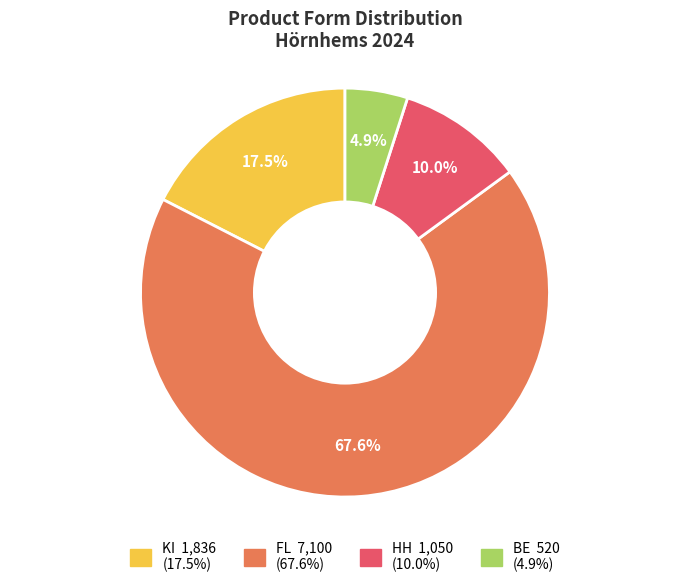

Does any single category account for the majority?

Yes